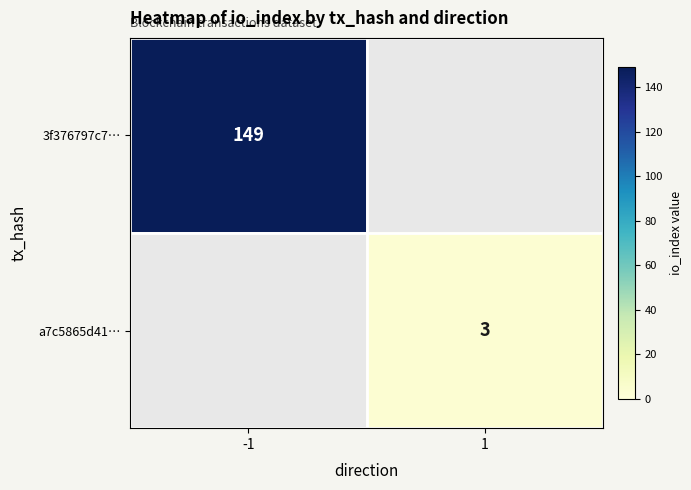

Is the value of a7c5865d41… at 1 greater than the value of 3f376797c7… at -1?

No